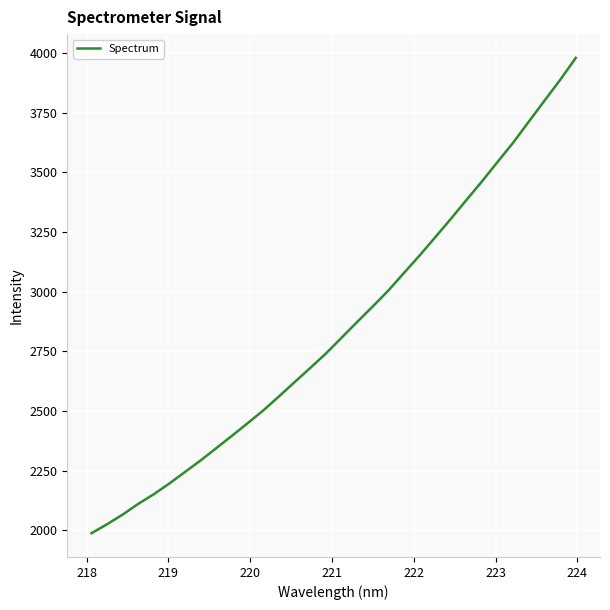

What is the minimum value shown in the chart?

1987.9